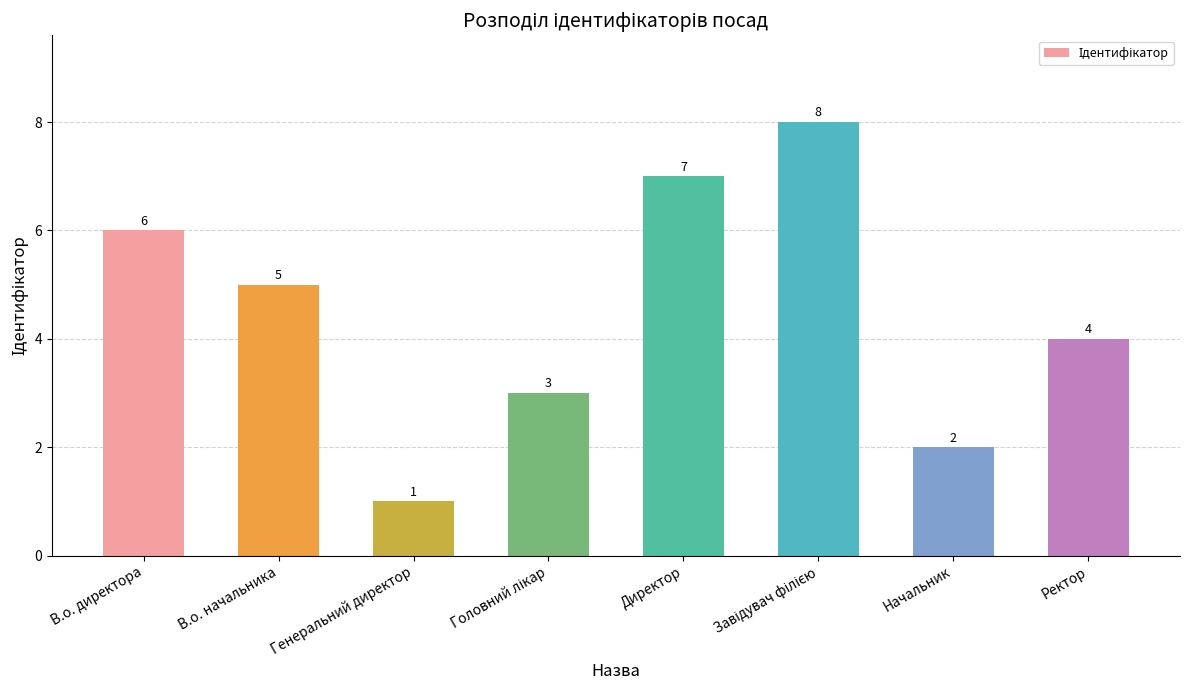

Is it true that the value at Ректор is 4?

True